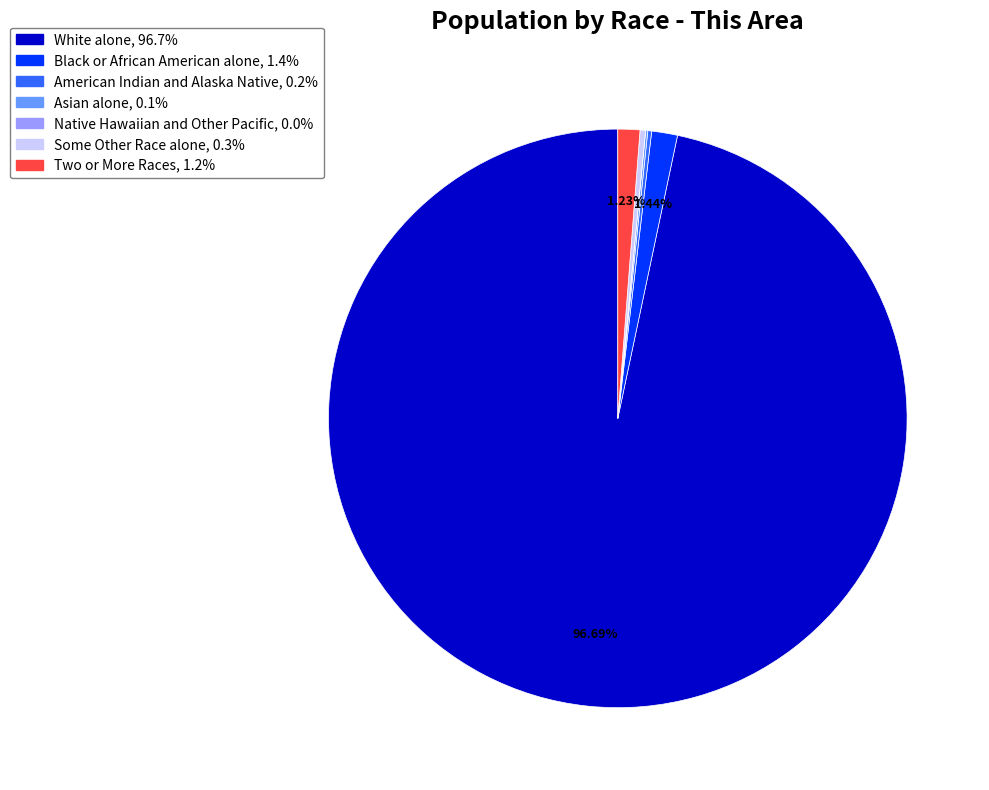

To the nearest percent, what is the average slice percentage?

14%